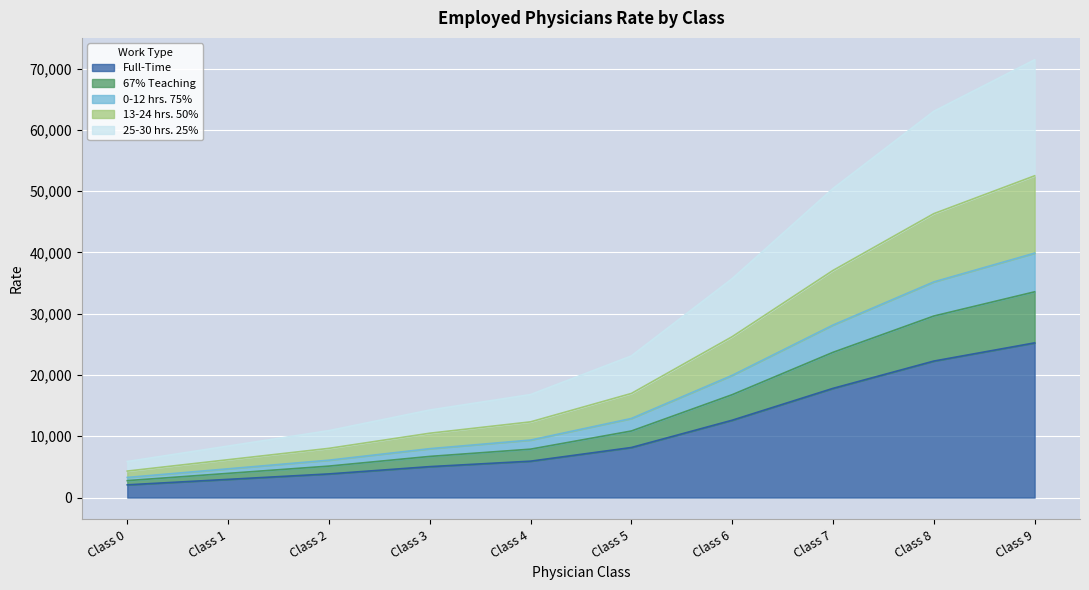

How many categories are shown in the chart?

10